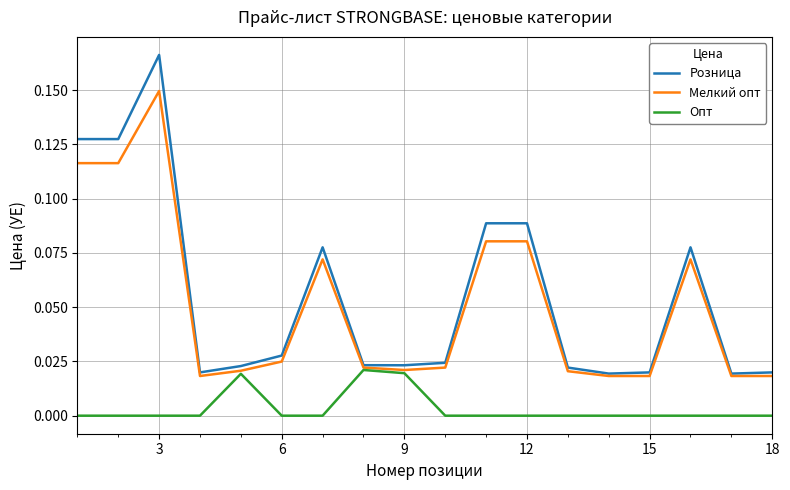

Which series has the widest spread of values?

Розница